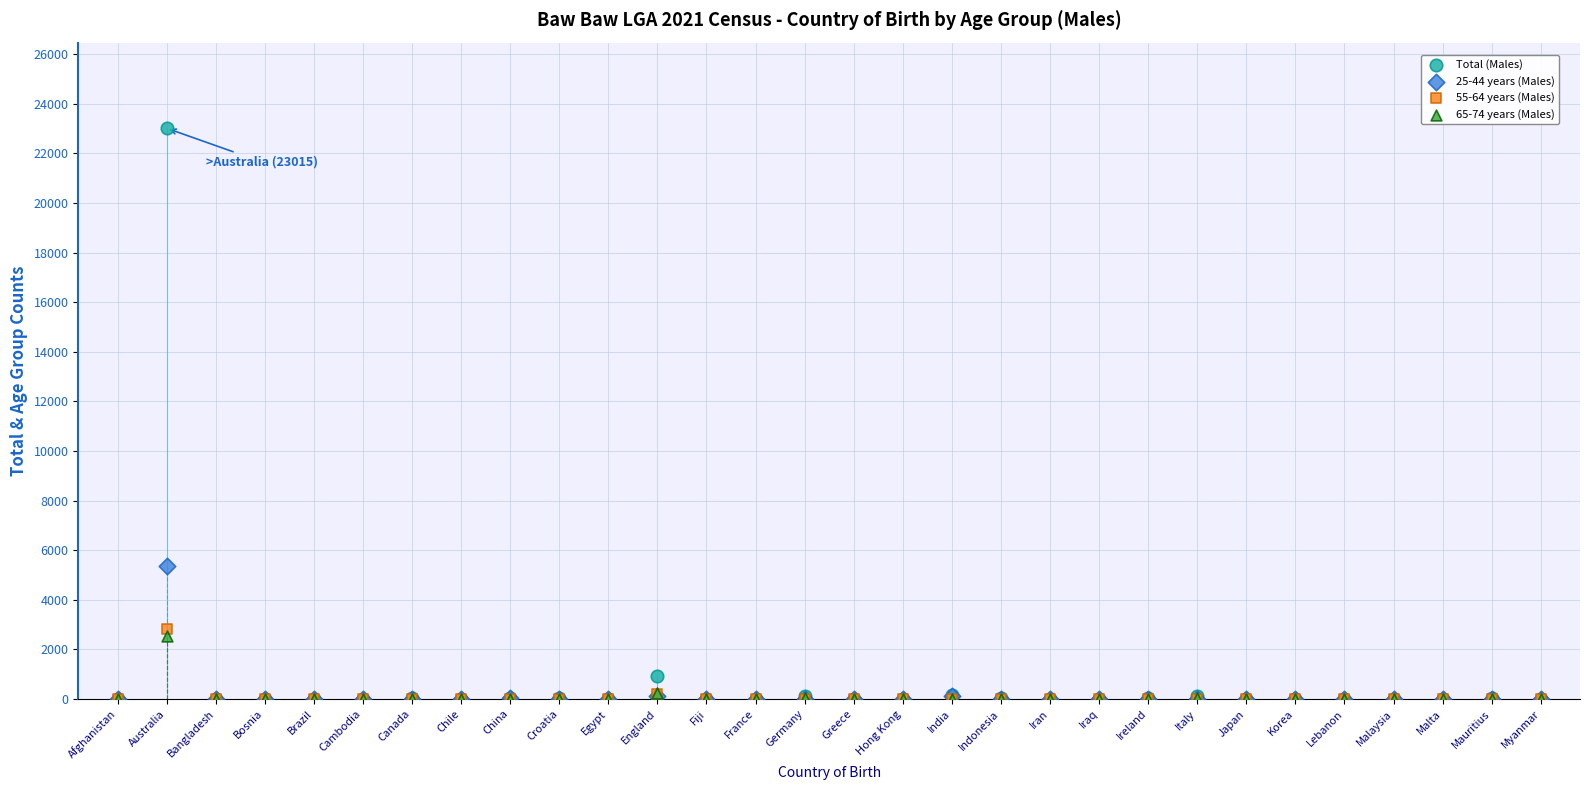

Which series has the widest spread of Y values?

Total (Males)